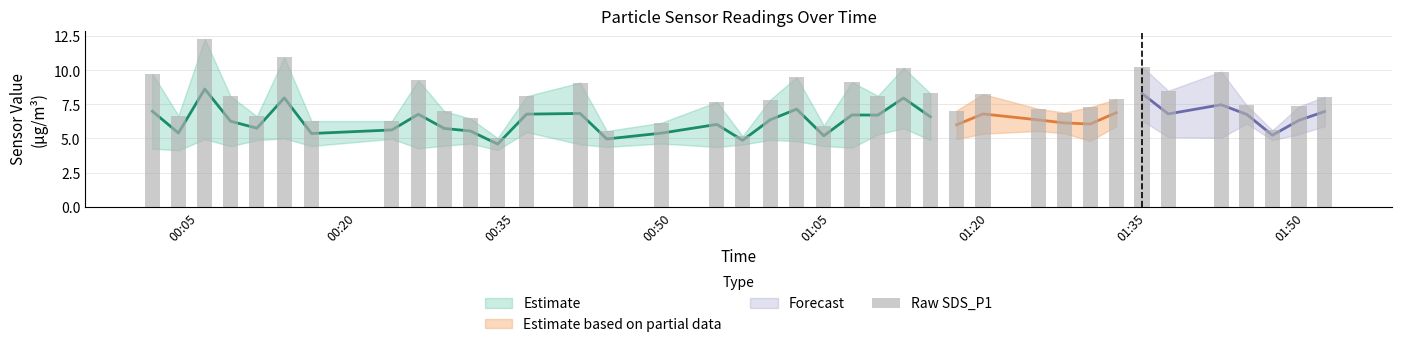

What is the average value?

7.8